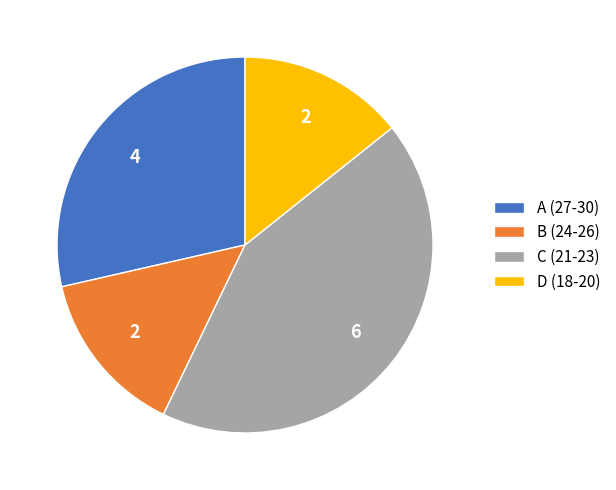

Do C (21-23) and B (24-26) together represent more than half of the pie?

Yes